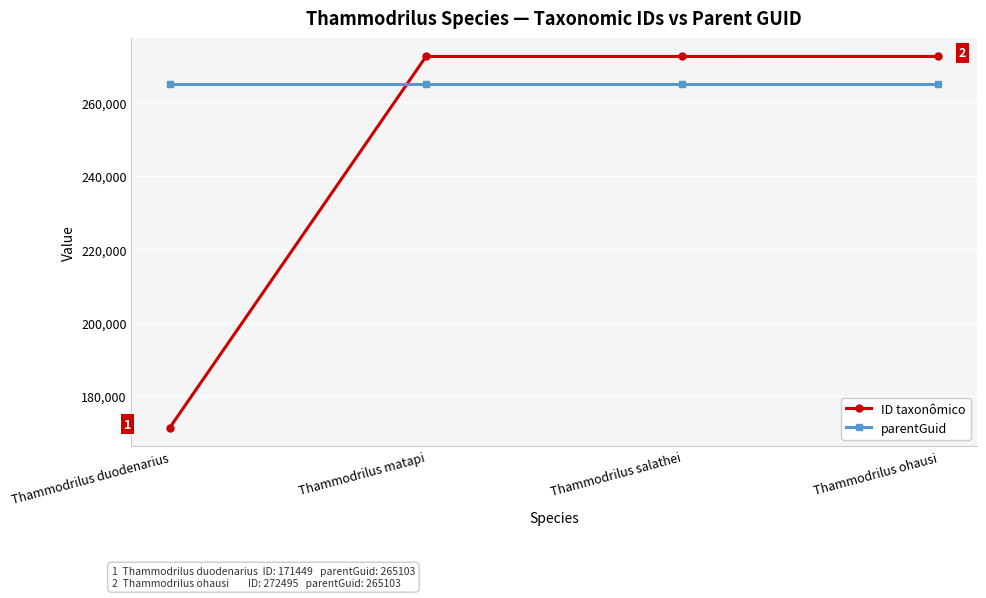

What is the sum of the ID taxonômico values at Thammodrilus salathei and Thammodrilus duodenarius?

443939